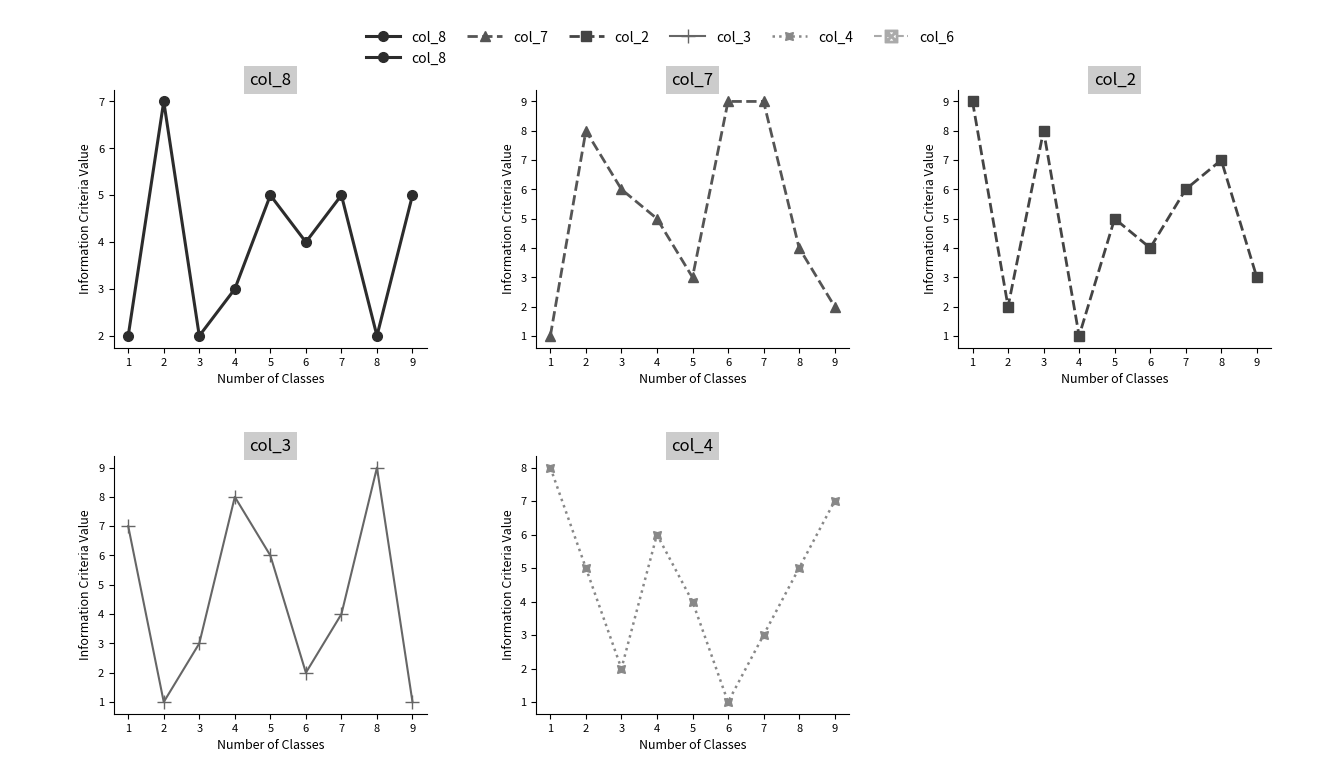

Reading right to left, extract all data points from this chart.

col_8: 5	2	5	4	5	3	2	7	2
col_7: 2	4	9	9	3	5	6	8	1
col_2: 3	7	6	4	5	1	8	2	9
col_3: 1	9	4	2	6	8	3	1	7
col_4: 7	5	3	1	4	6	2	5	8